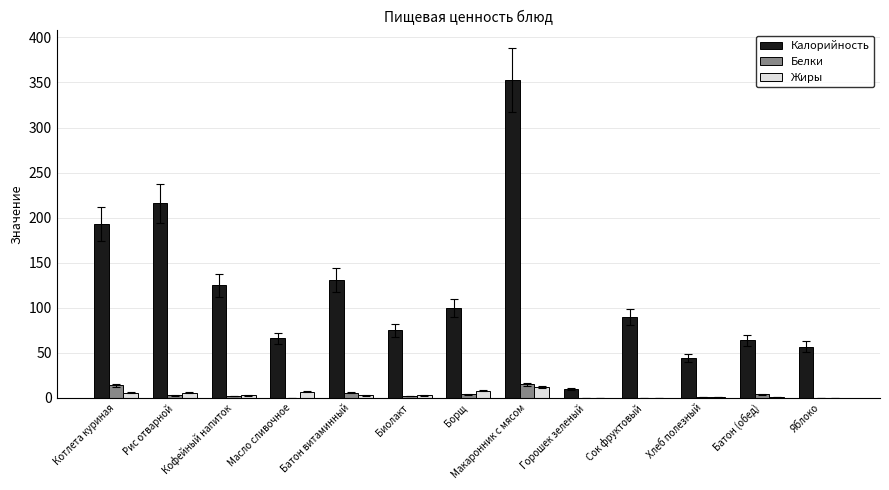

What is the sum of all Белки values?

51